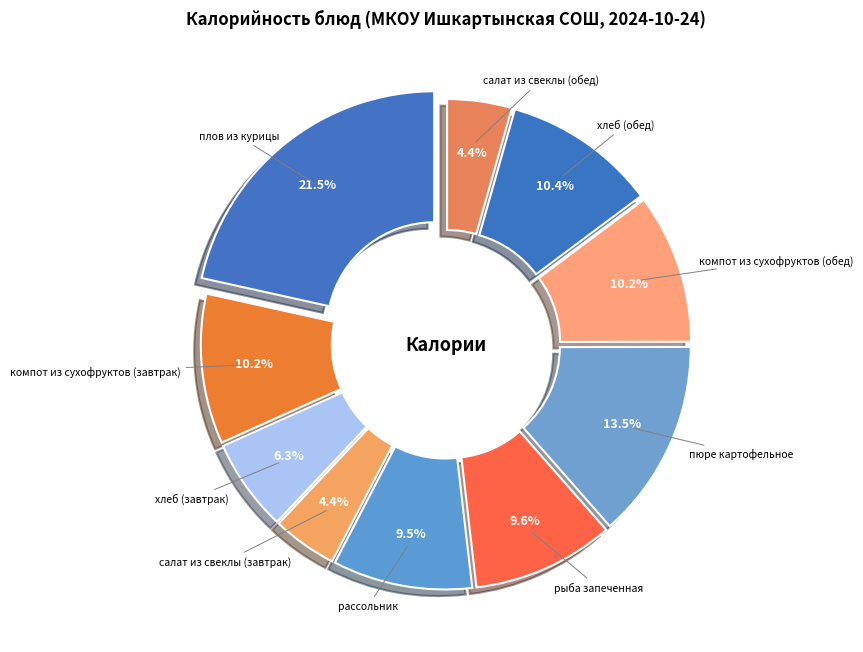

How many segments does this pie chart have?

10